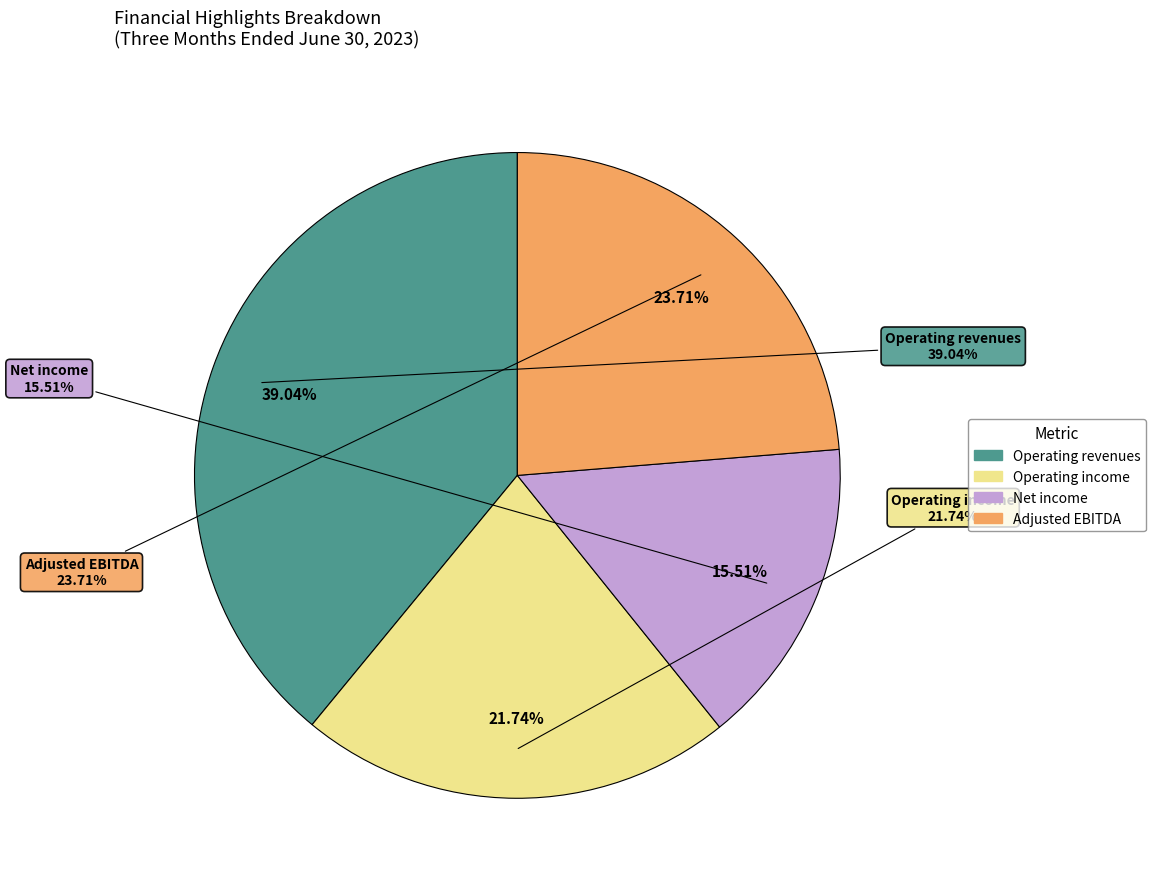

To the nearest percent, what is the difference between the Adjusted EBITDA and Net income slice percentages?

8%